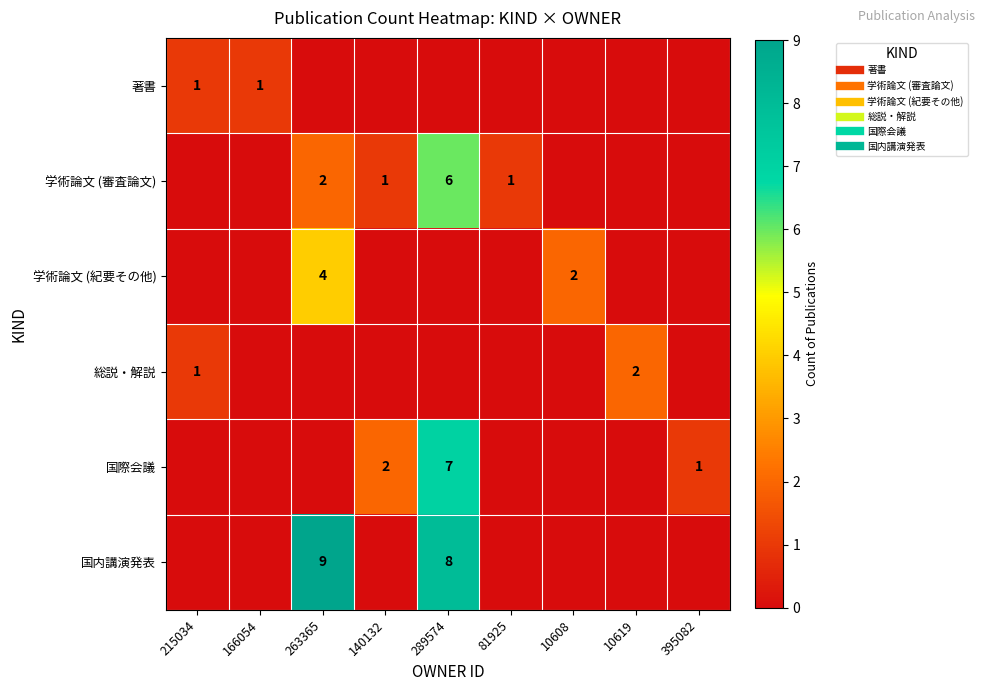

Is the value of 総説・解説 at 140132 greater than the value of 著書 at 10619?

No